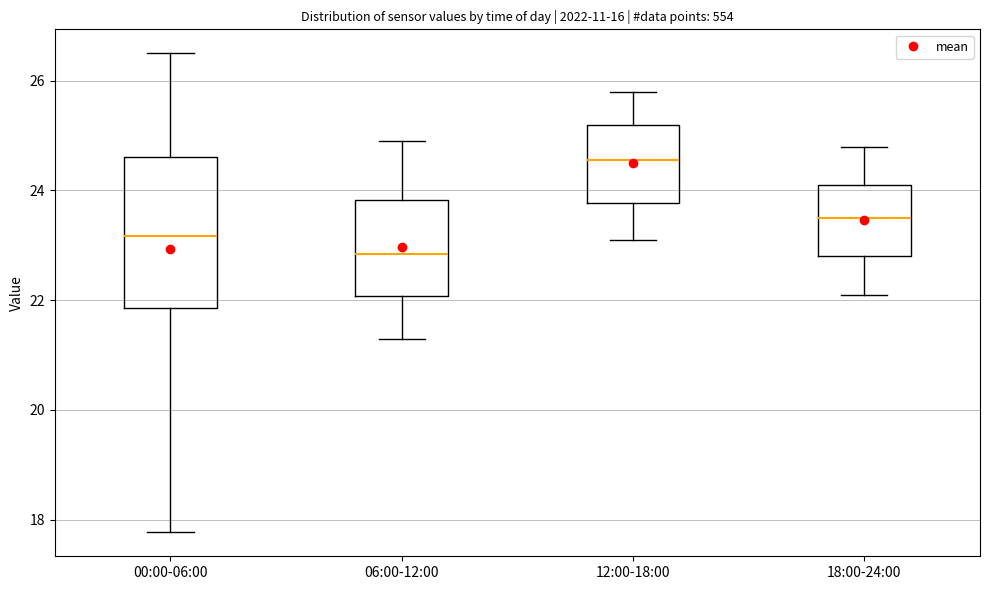

Where does the upper whisker of the box for 00:00-06:00 end on the y-axis? The values are not printed on the chart, so give them approximately, as read against the axis.

26.6